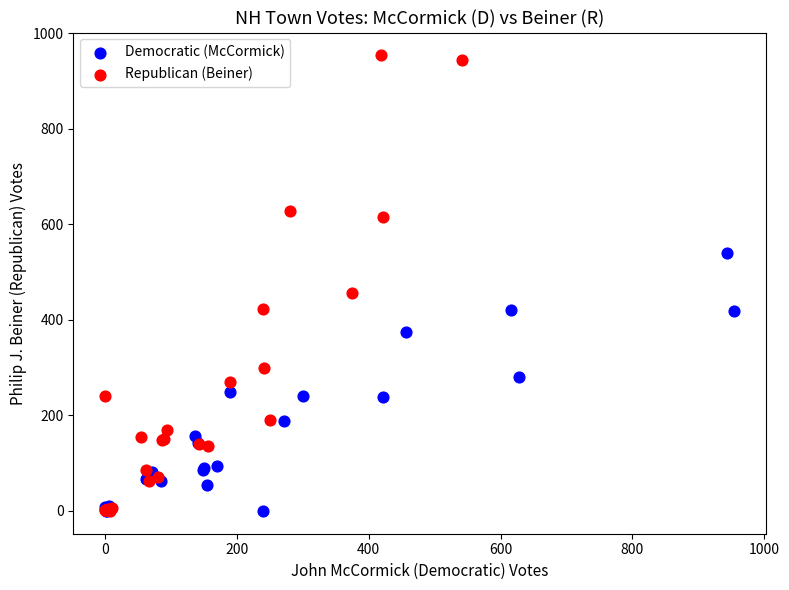

Which series has the largest Y range (max minus min)?

Republican (Beiner)